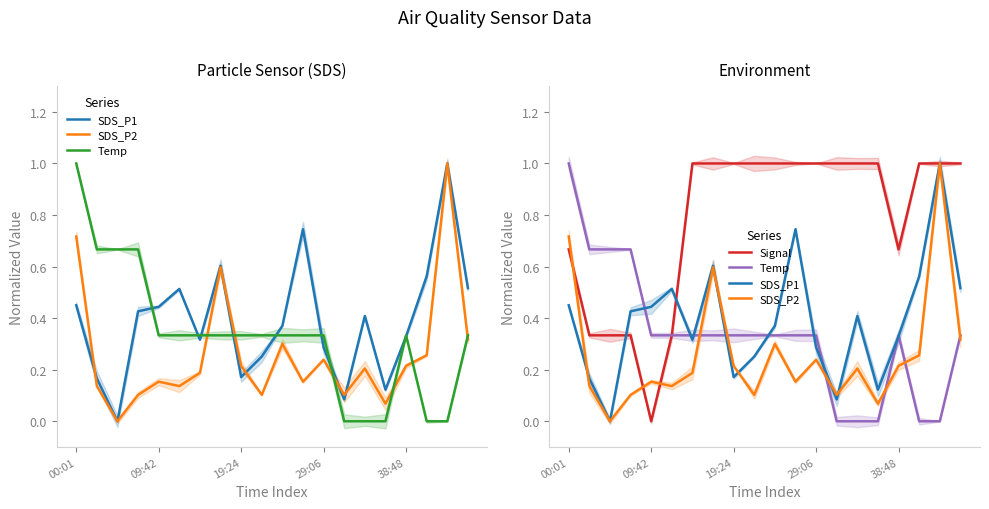

What value does the Temp series have at 9?

0.3